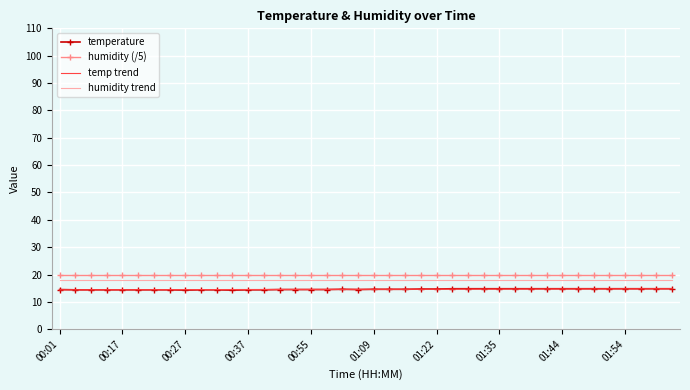

True or false: humidity trend and temperature cross at least once.

False